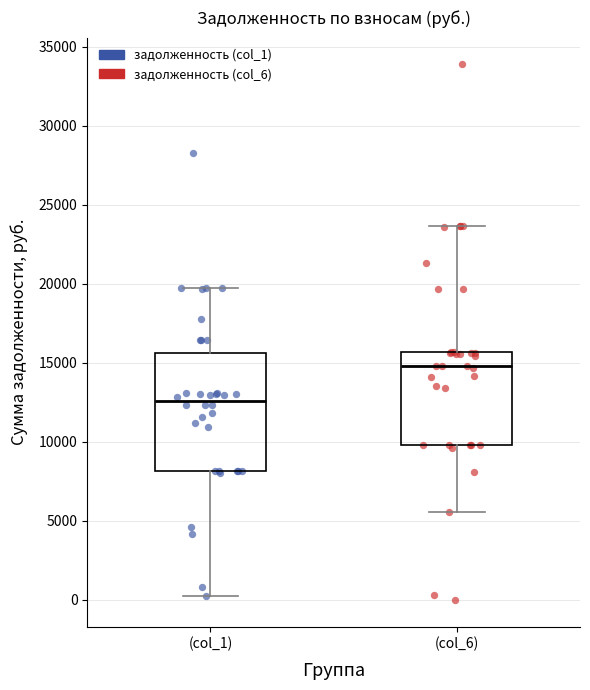

Reading left to right, transcribe this box plot: for each box, give where its median line is, the range the box spans, and where its two whiskers end, as read against the y-axis. The values are not printed on the chart, so give them approximately, as read against the axis.

(col_1): median 12500, box 8000 to 15500, whiskers 500 to 19500
(col_6): median 15000, box 10000 to 15500, whiskers 5500 to 23500